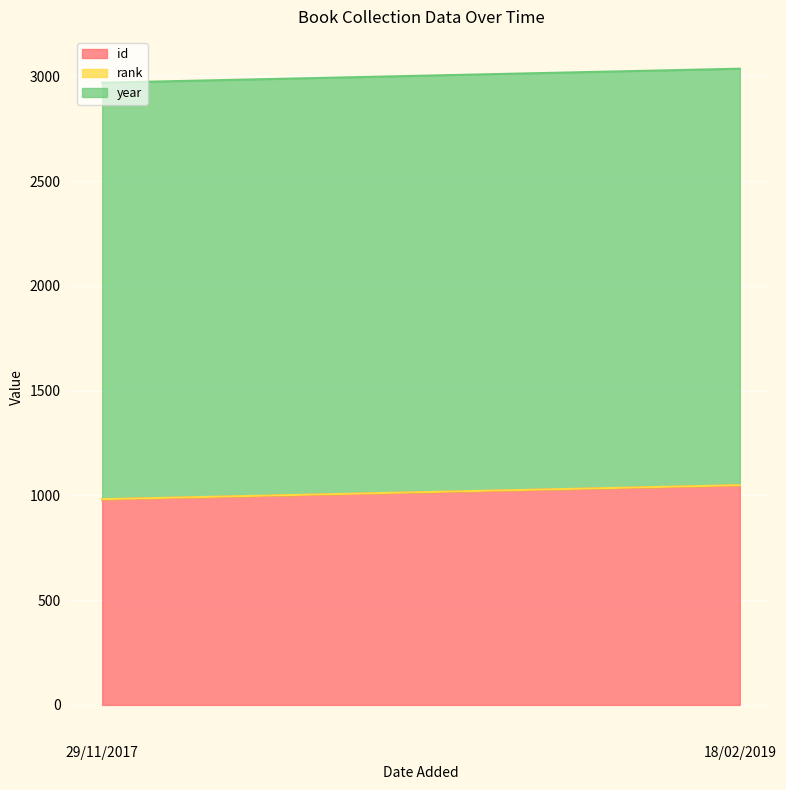

Reading left to right, what are all the values shown in this chart?

id: 29/11/2017=981	18/02/2019=1048
rank: 29/11/2017=1	18/02/2019=1
year: 29/11/2017=1988	18/02/2019=1988